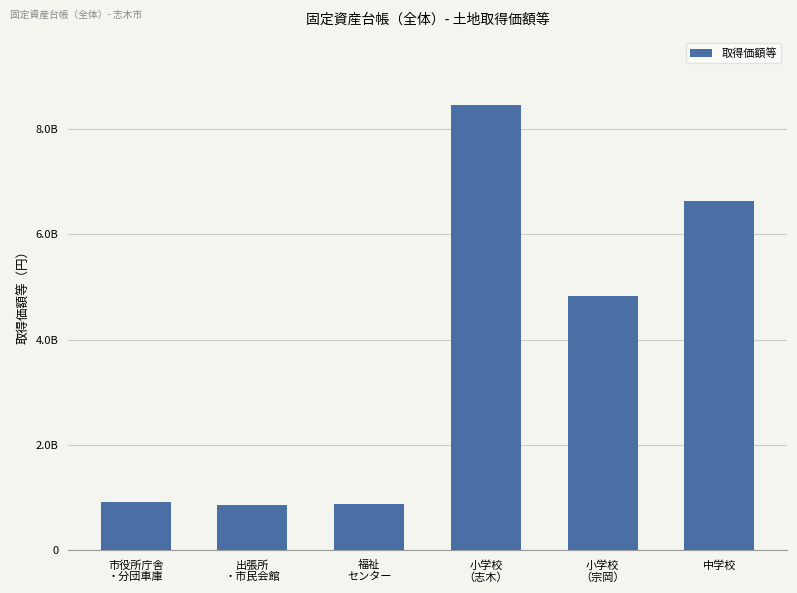

What is the difference between the maximum and second lowest values?

7585734683